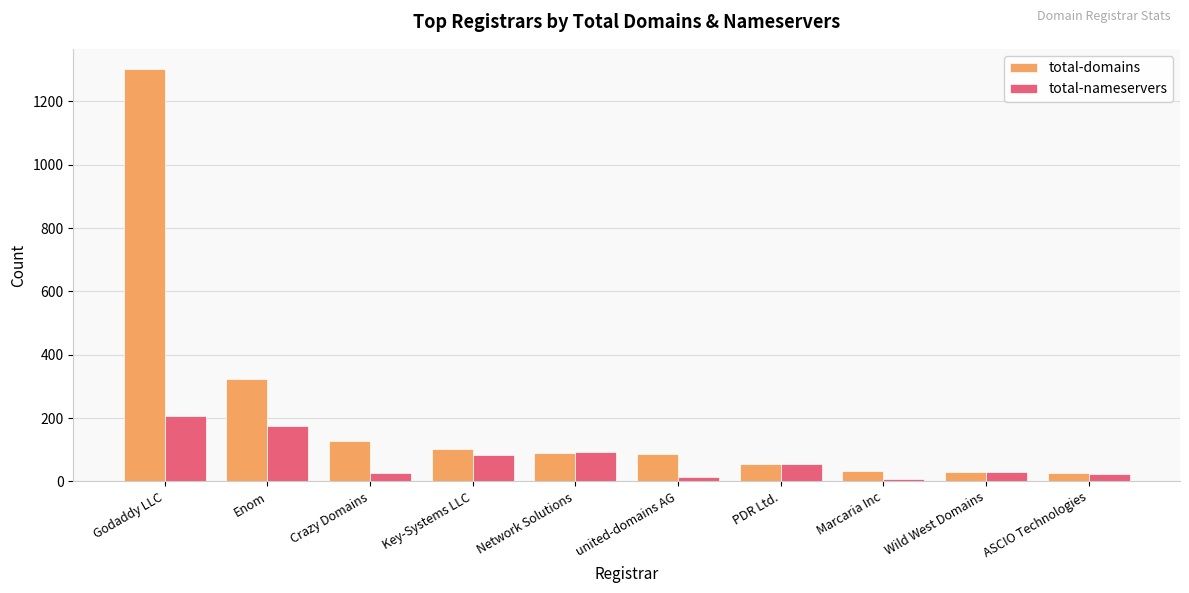

What position from the left is Godaddy LLC?

1